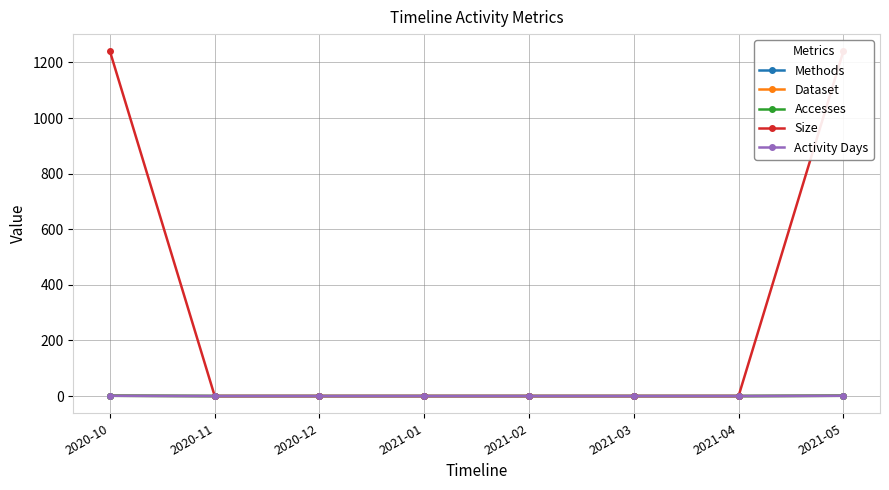

List the labels in order of Dataset value, largest first.

2020-10, 2021-05, 2020-11, 2020-12, 2021-01, 2021-02, 2021-03, 2021-04